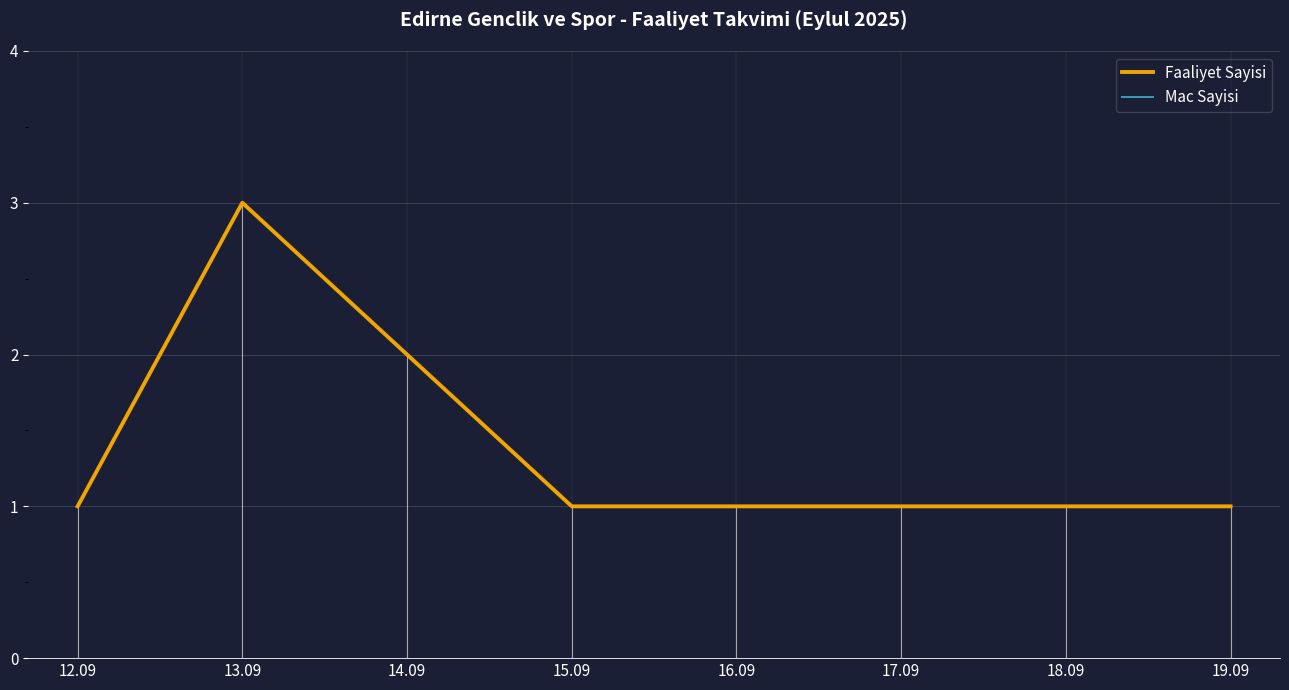

At which label does Faaliyet Sayisi reach its peak?

13.09